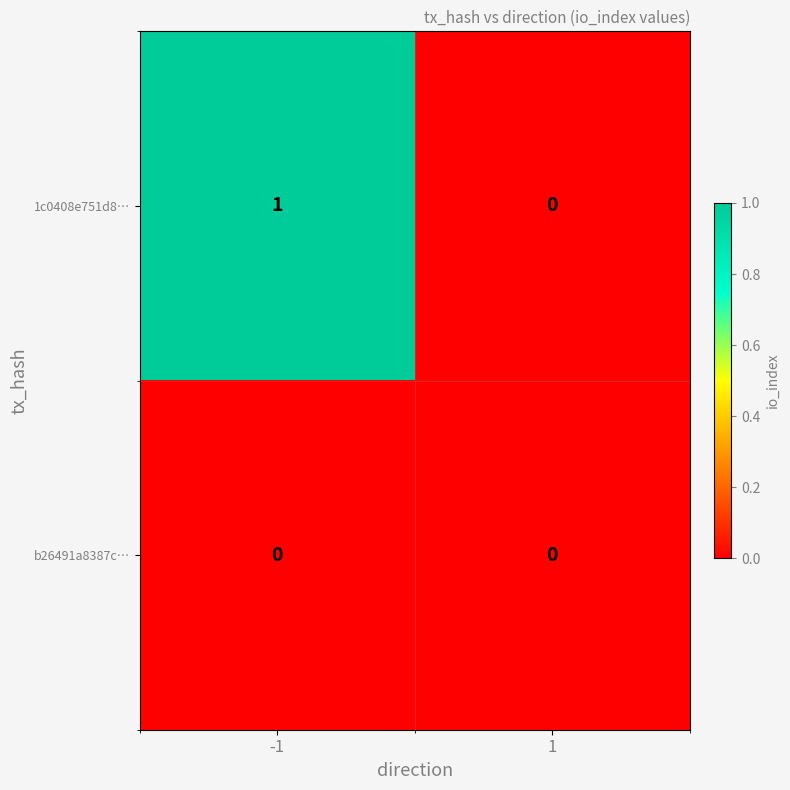

List the series in order of their overall mean, highest first.

1c0408e751d8…, b26491a8387c…